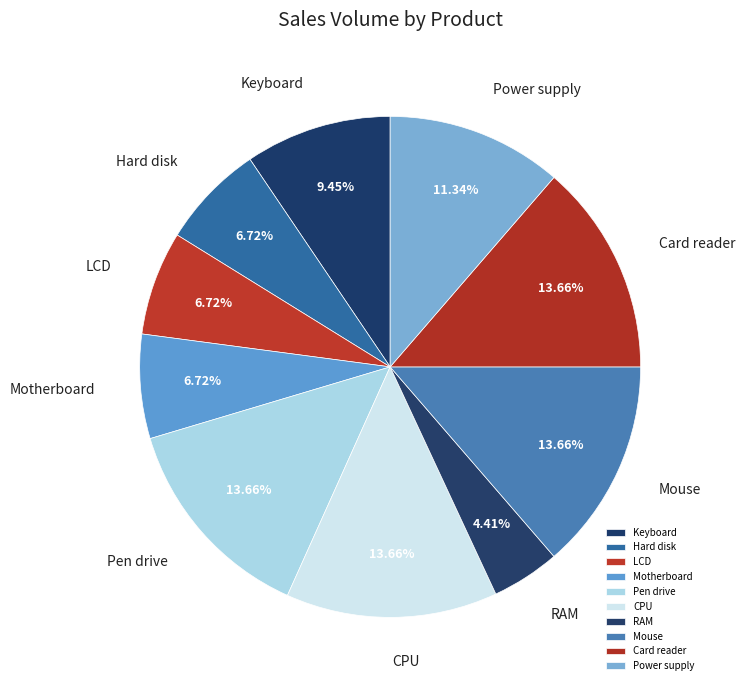

True or false: Power supply accounts for 11% of the total.

True